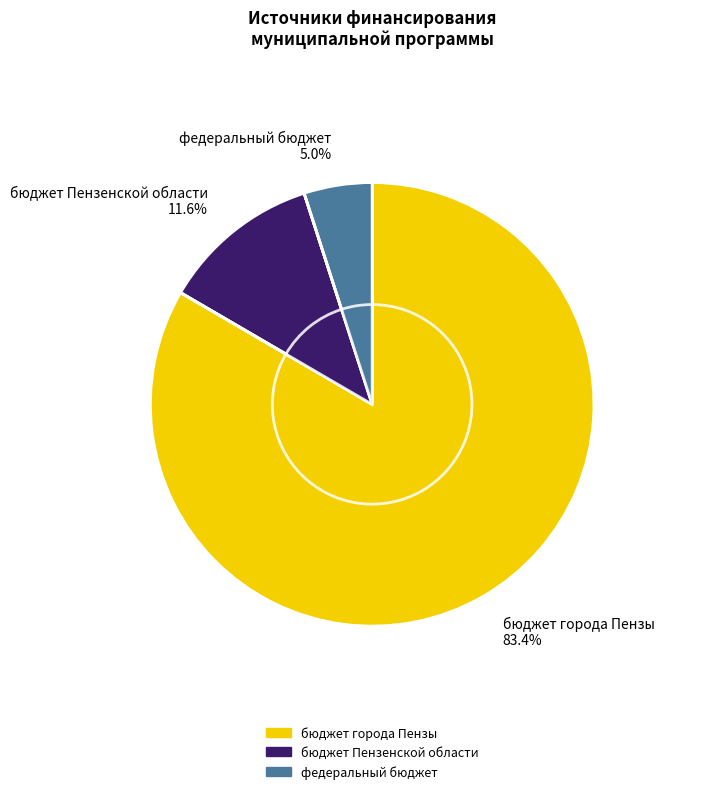

Which has a higher value, бюджет города Пензы or федеральный бюджет?

бюджет города Пензы